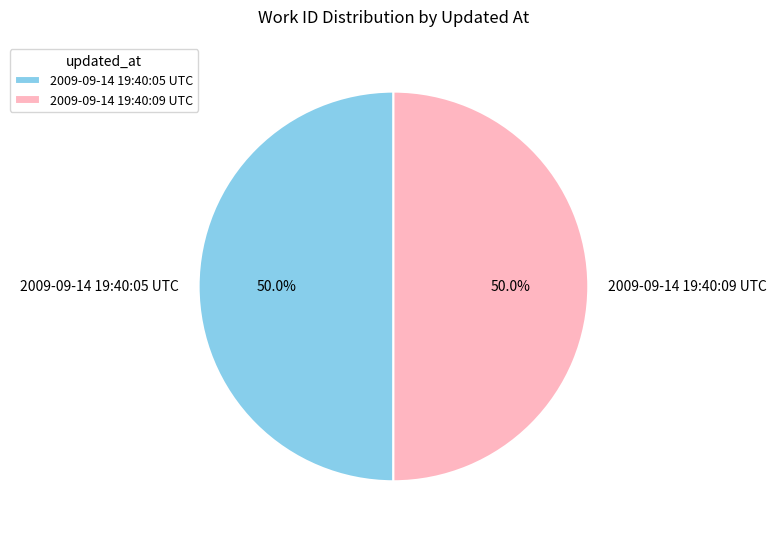

How many slices are in this pie chart?

2